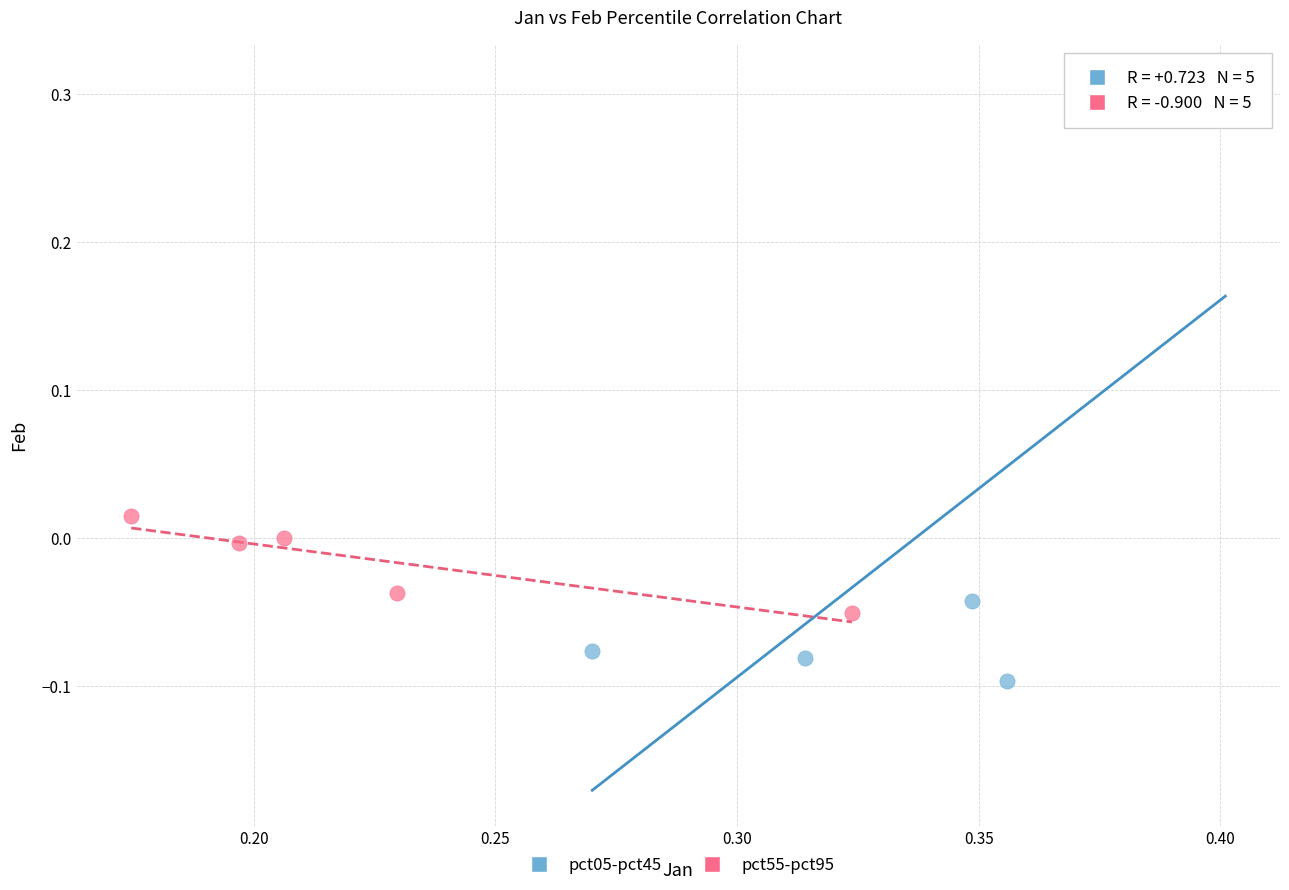

Which series contains the lowest Y value?

pct05-pct45